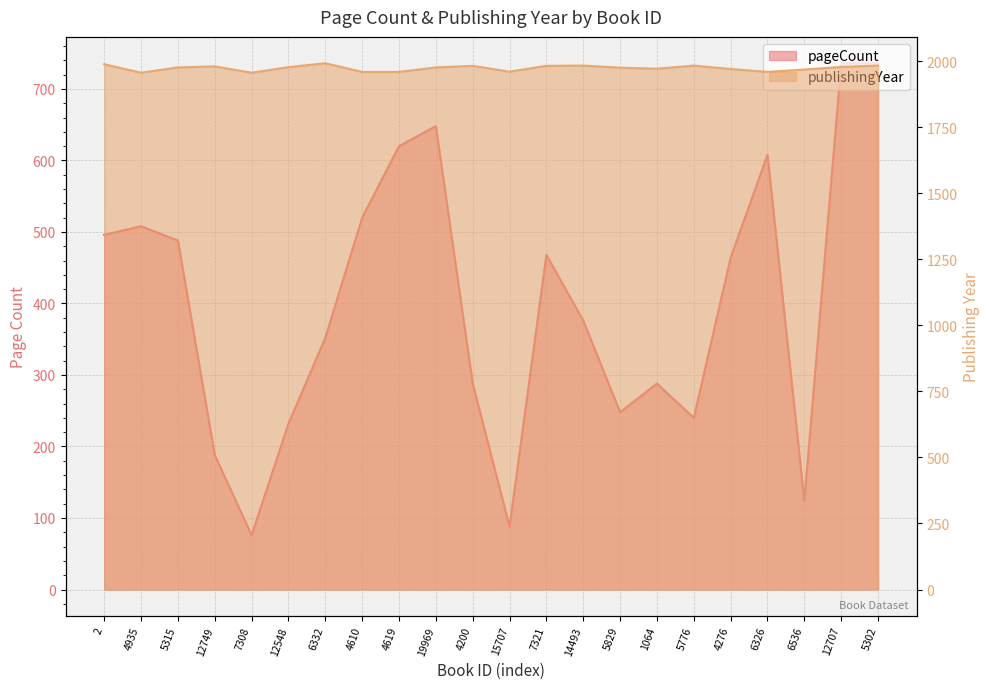

True or false: pageCount has more than 1 points higher than both neighbors.

True